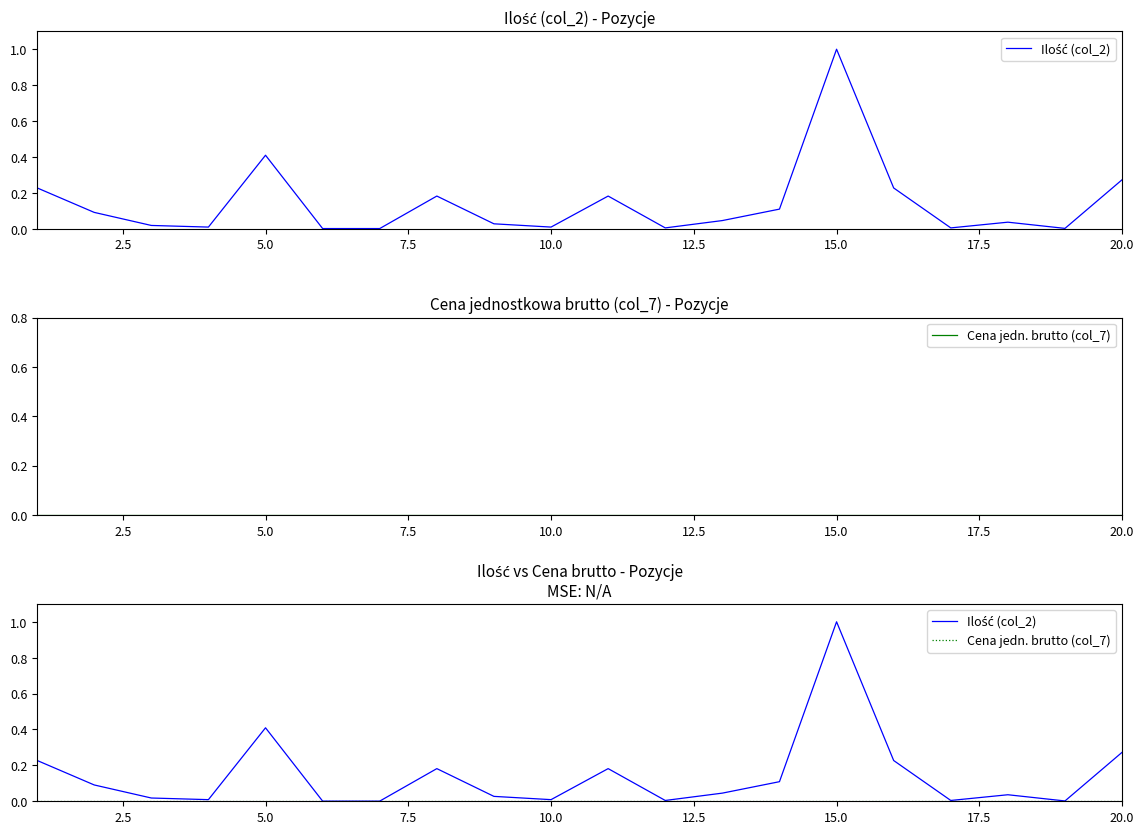

How many lines are shown in the chart?

2